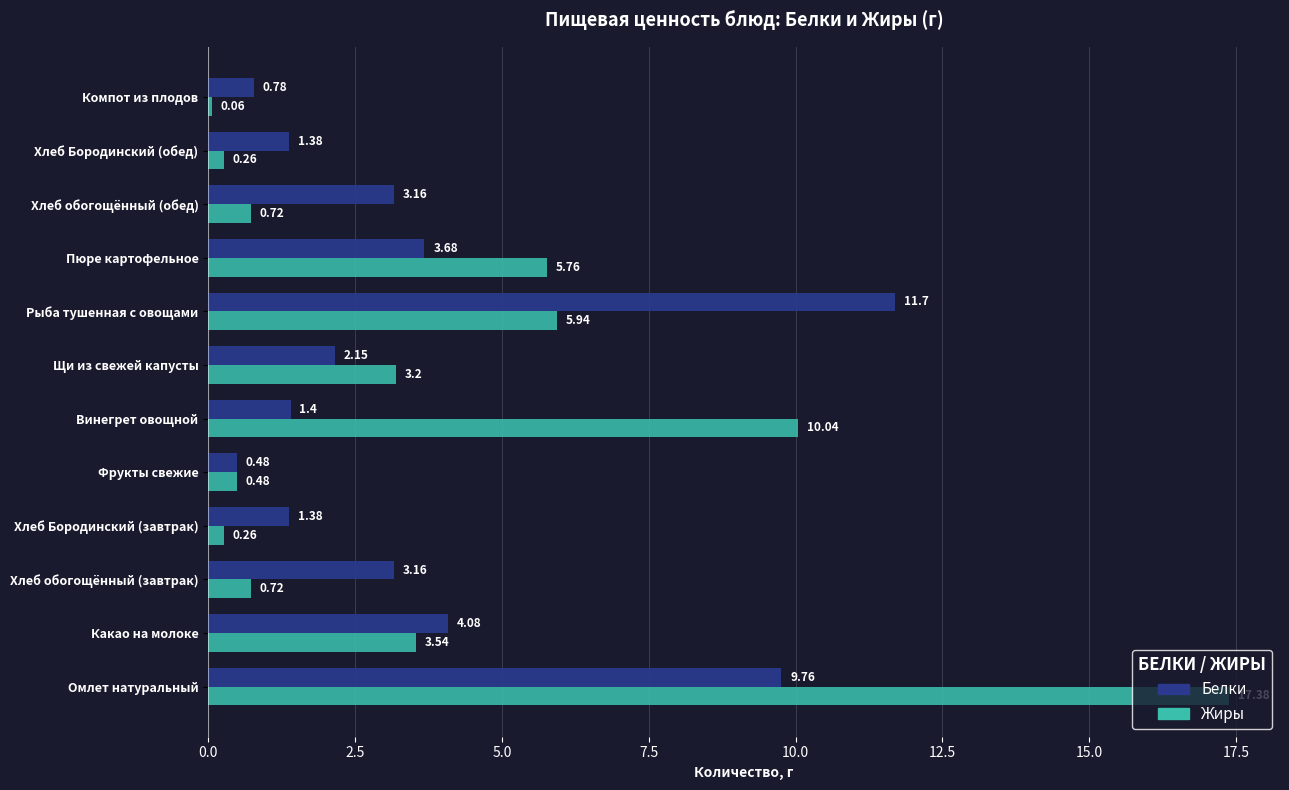

Which category has the lowest value in the Белки series?

Фрукты свежие